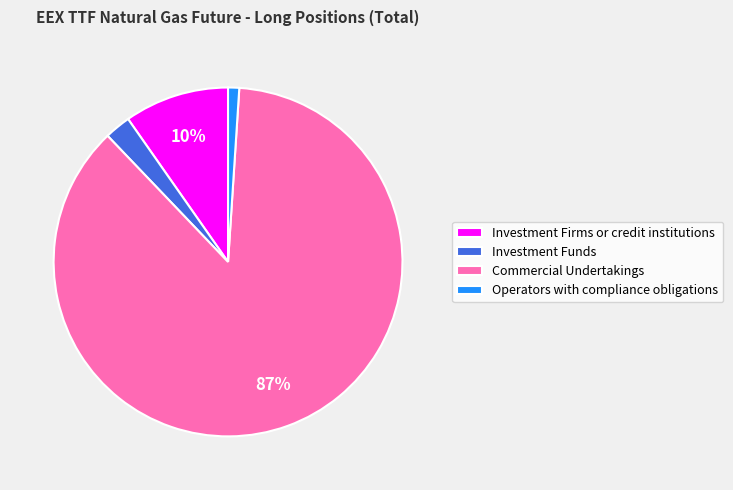

Which category accounts for the majority?

Commercial Undertakings